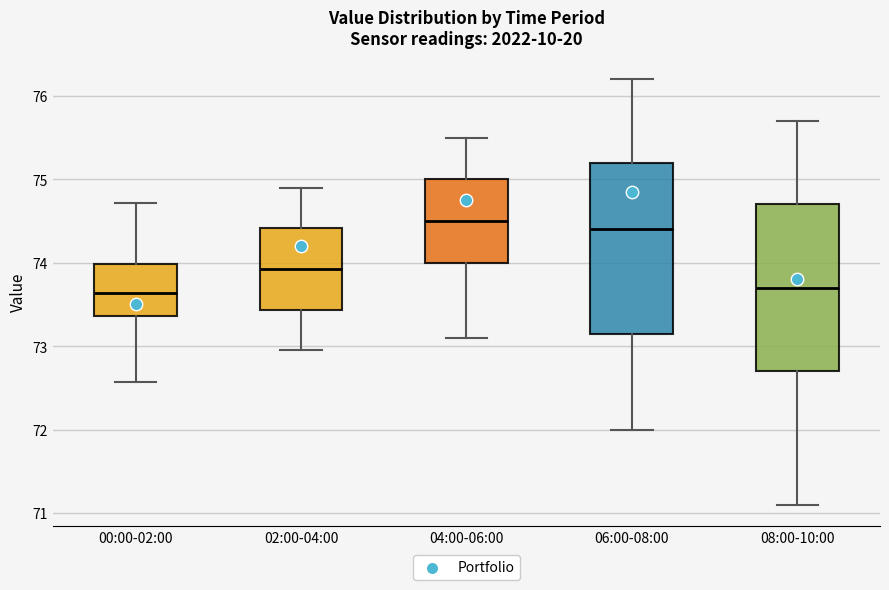

Reading left to right, transcribe this box plot: for each box, give where its median line is, the range the box spans, and where its two whiskers end, as read against the y-axis. The values are not printed on the chart, so give them approximately, as read against the axis.

00:00-02:00: median 73.6, box 73.4 to 74.0, whiskers 72.6 to 74.7
02:00-04:00: median 73.9, box 73.4 to 74.4, whiskers 73.0 to 74.9
04:00-06:00: median 74.5, box 74.0 to 75.0, whiskers 73.1 to 75.5
06:00-08:00: median 74.4, box 73.2 to 75.2, whiskers 72.0 to 76.2
08:00-10:00: median 73.7, box 72.7 to 74.7, whiskers 71.1 to 75.7